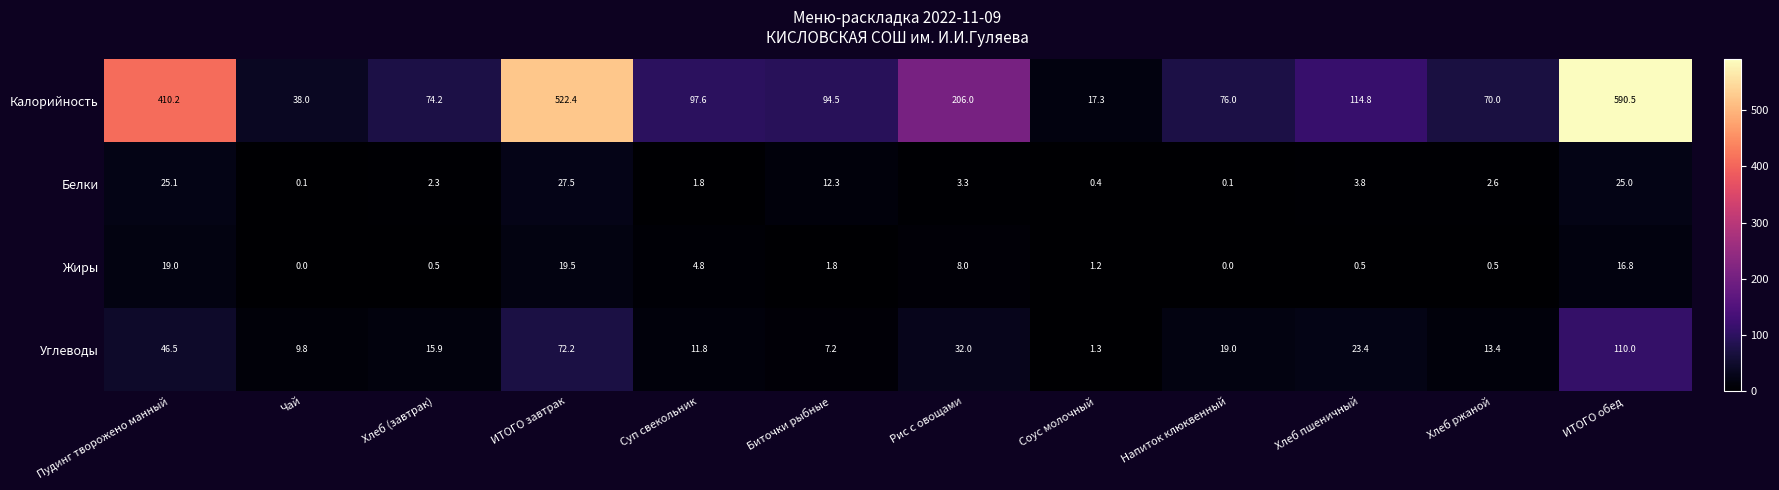

Which series changed the most between ИТОГО завтрак and Хлеб пшеничный?

Калорийность